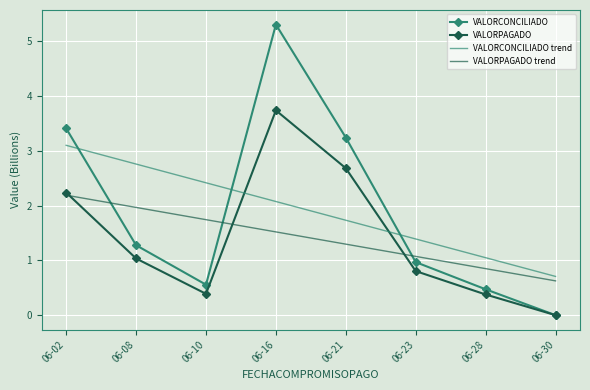

Which series changed the most between 06-08 and 06-28?

VALORCONCILIADO trend